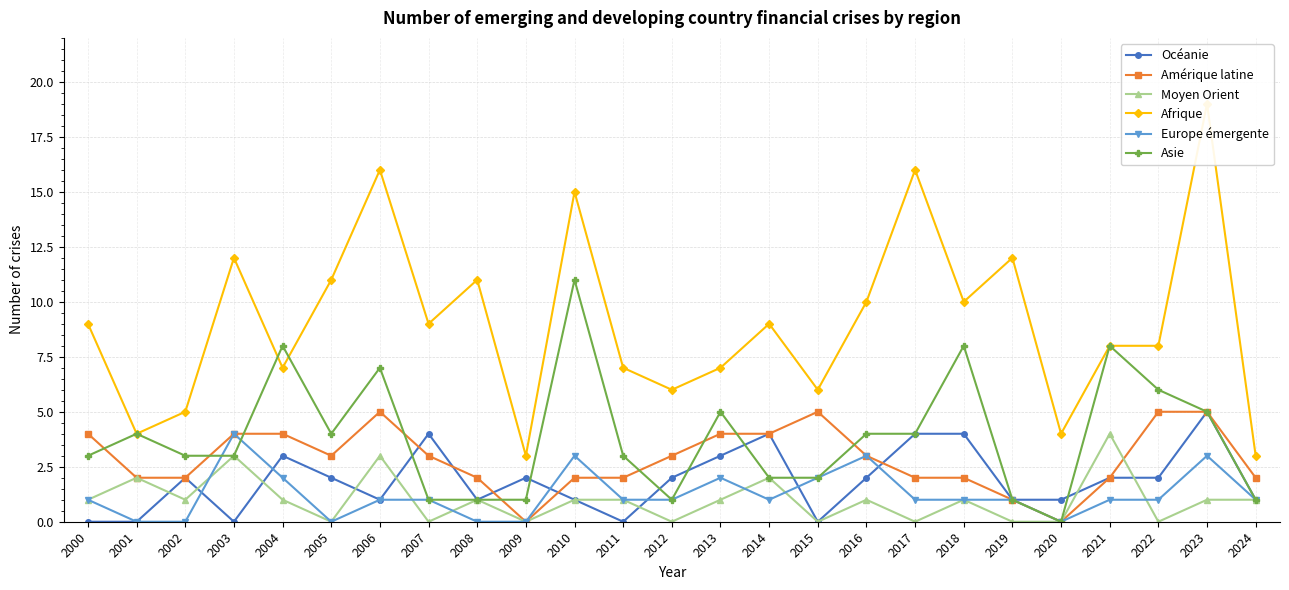

What is the sum of the Moyen Orient values at 2022 and 2021?

4